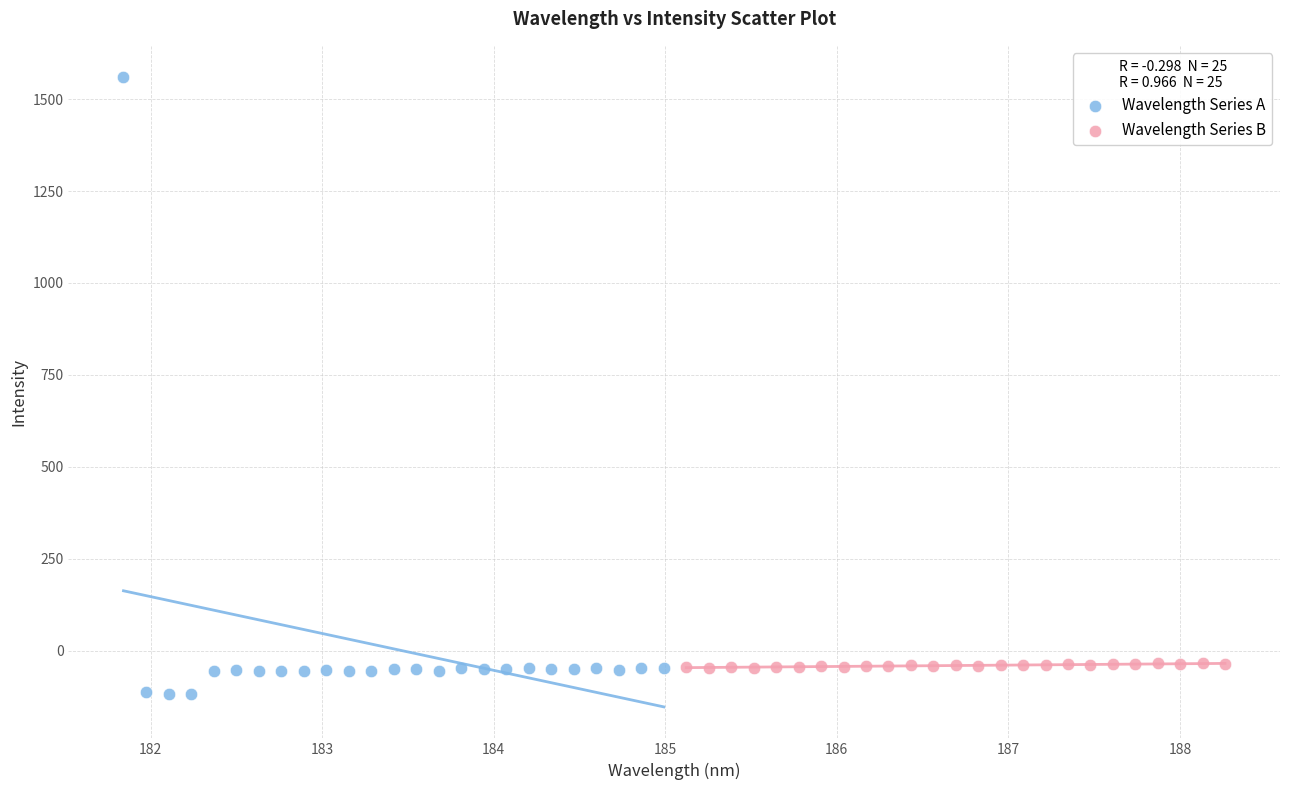

Which series has the widest spread of Y values?

Wavelength Series A